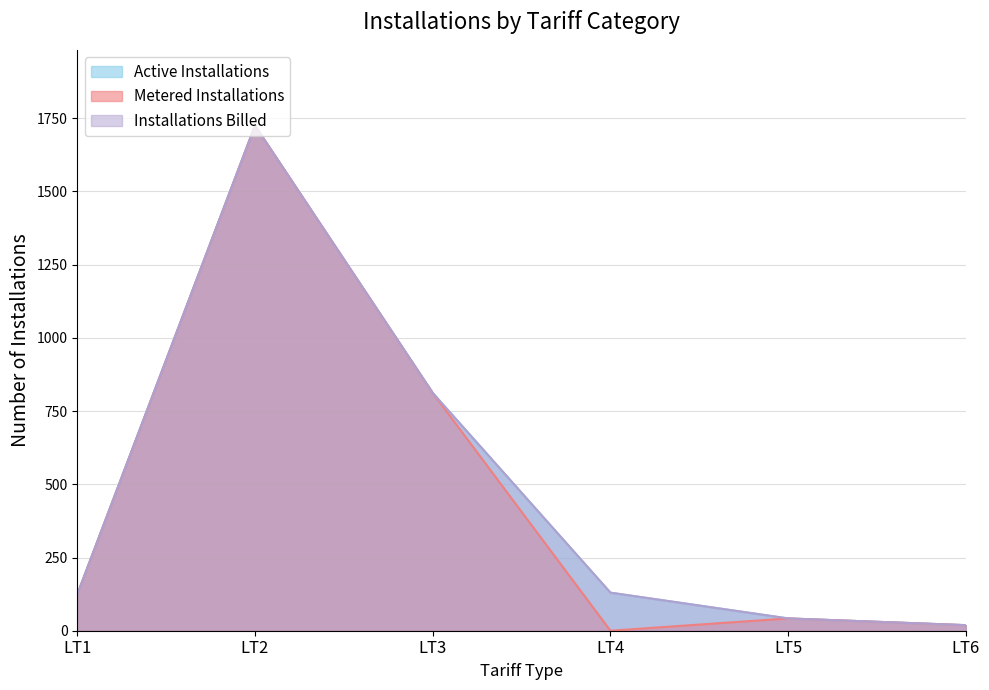

At which category does the chart reach its peak across all series?

LT2